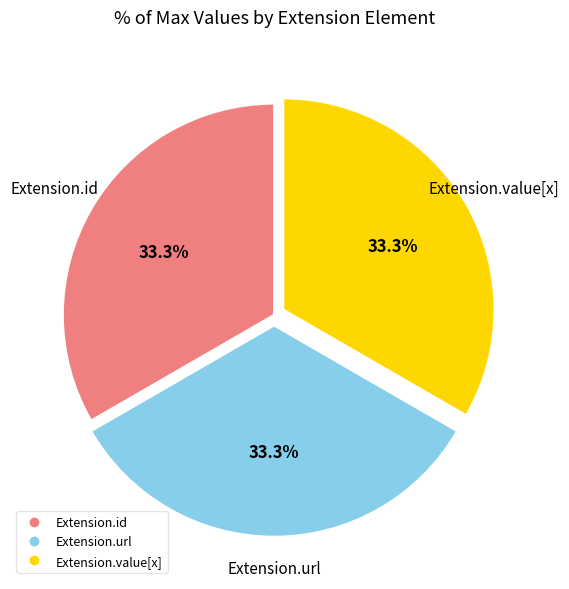

How many slices are in this pie chart?

3